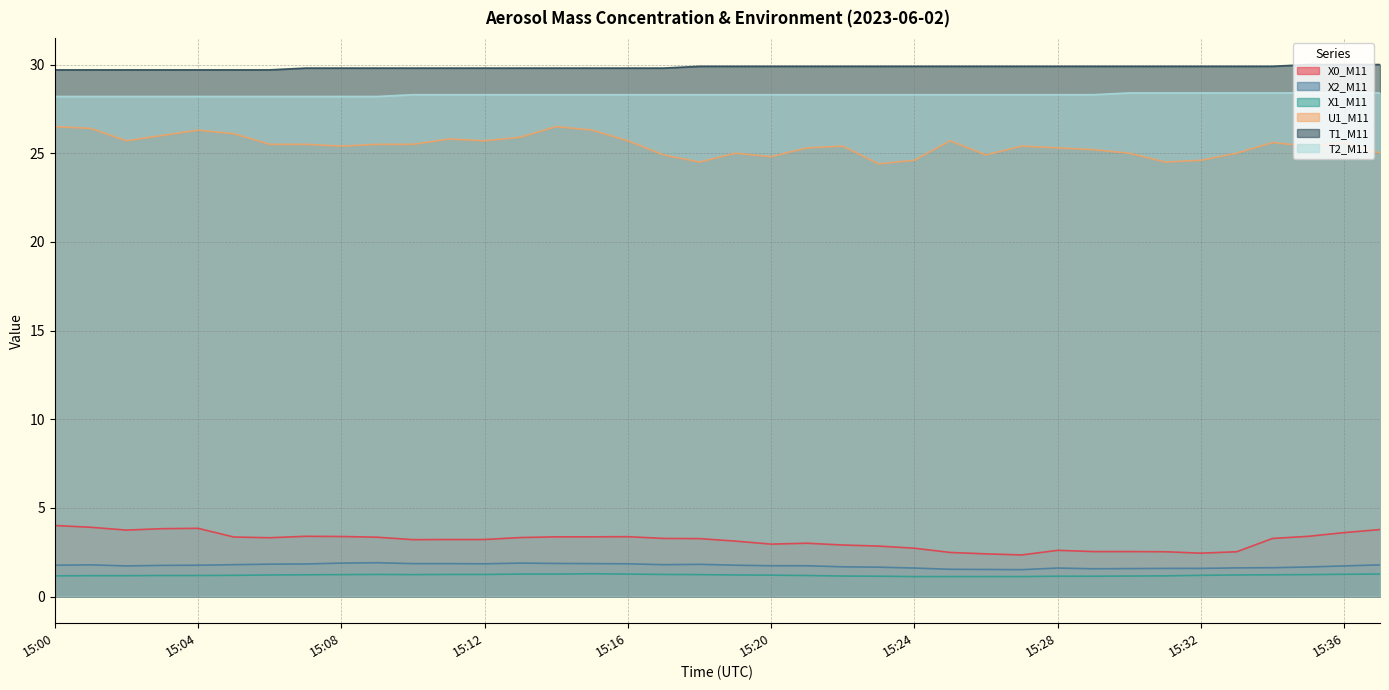

True or false: T1_M11 and T2_M11 intersect in this chart.

False